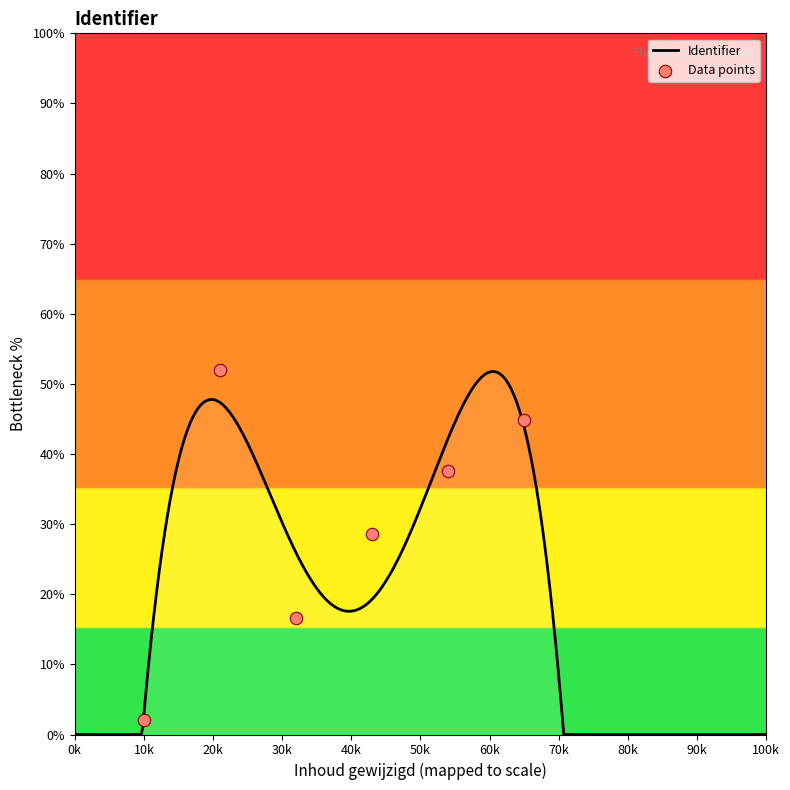

What is the highest value of the Identifier series?

51.8